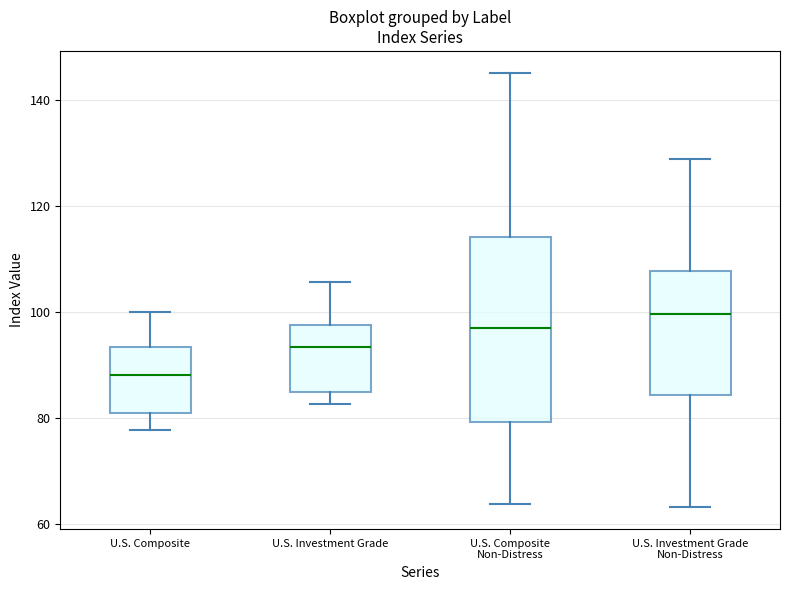

Reading left to right, read every box against the y-axis: the position of its median line, the range the box covers, and the ends of its whiskers. The values are not printed on the chart, so give them approximately, as read against the axis.

U.S. Composite: median 88, box 82 to 94, whiskers 78 to 100
U.S. Investment Grade: median 94, box 86 to 98, whiskers 82 to 106
U.S. Composite Non-Distress: median 98, box 80 to 114, whiskers 64 to 146
U.S. Investment Grade Non-Distress: median 100, box 84 to 108, whiskers 64 to 128